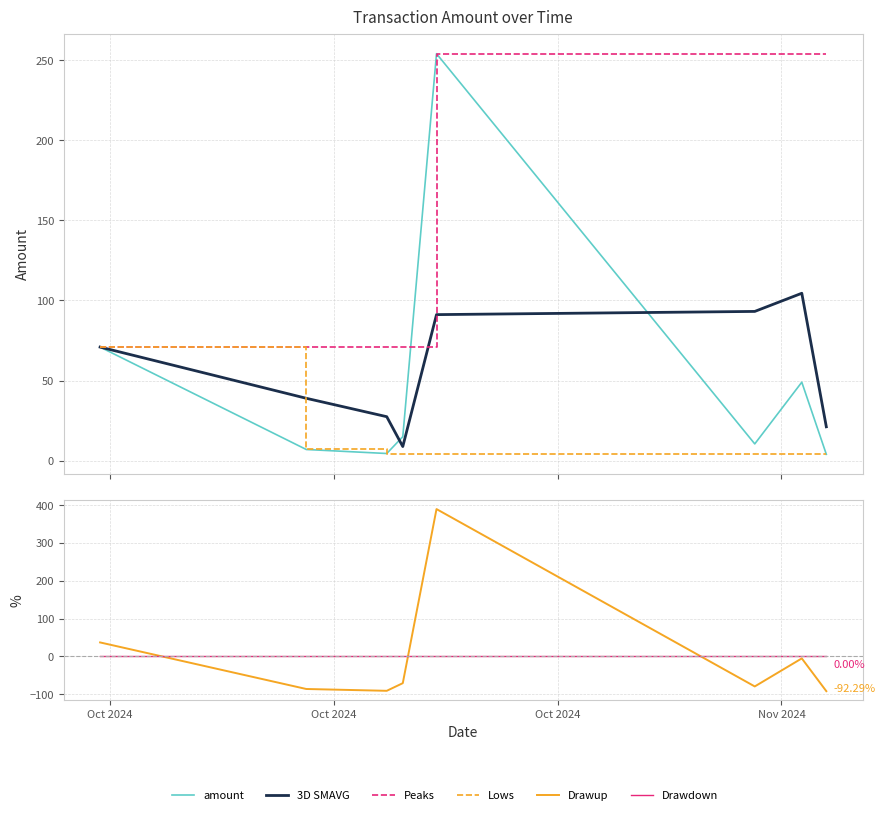

What is the sum of the amount values at Oct 2024 and Oct 2024?

77.9